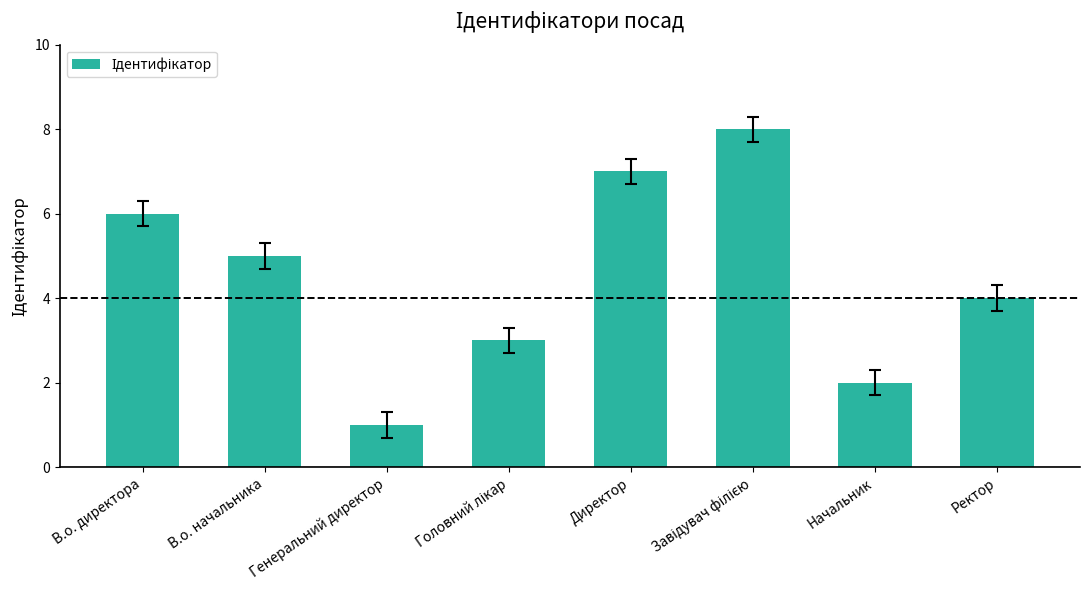

What is the sum of all values?

36